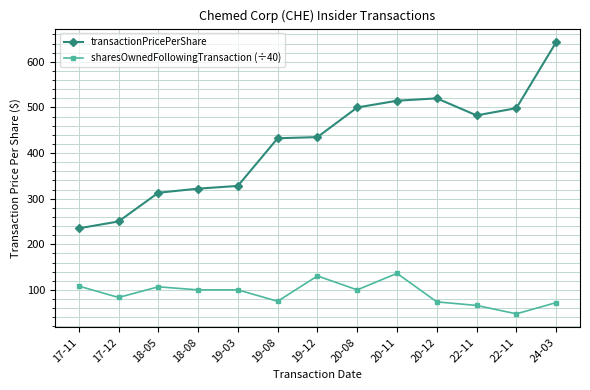

What is the sum of the sharesOwnedFollowingTransaction (÷40) values at 20-12 and 22-11?

121.2